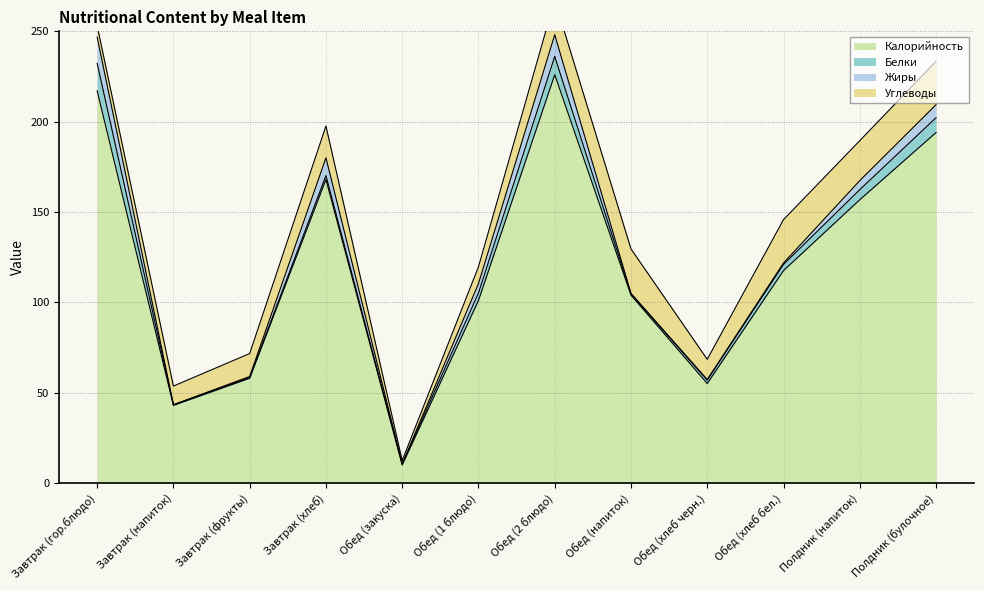

True or false: Белки has a value of 10.1 at Обед (2 блюдо).

True